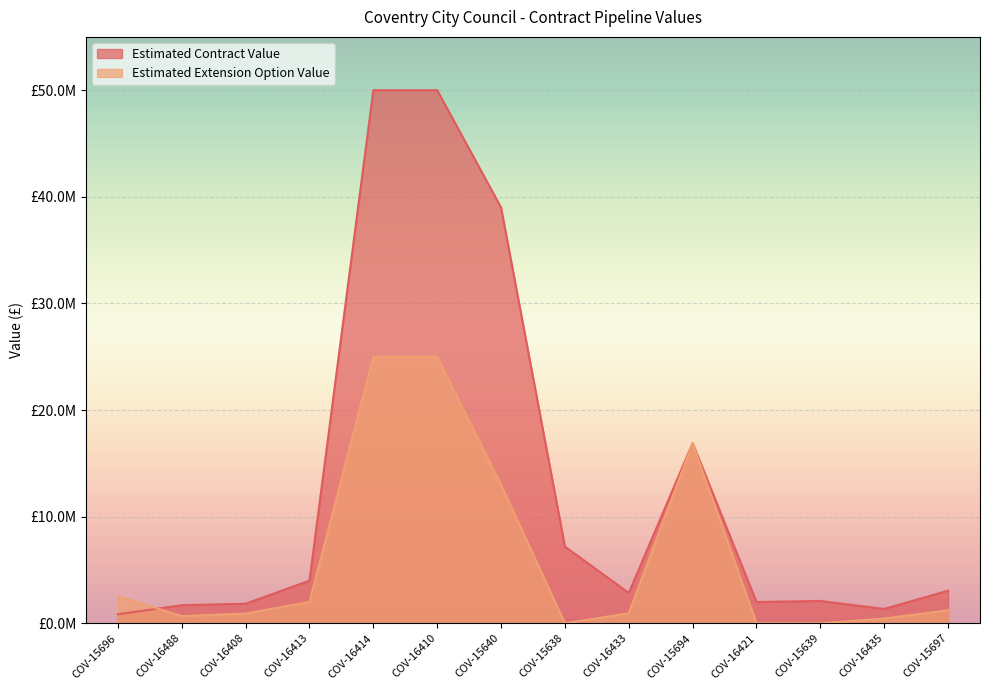

What is the sum of all Estimated Extension Option Value values?

88675148